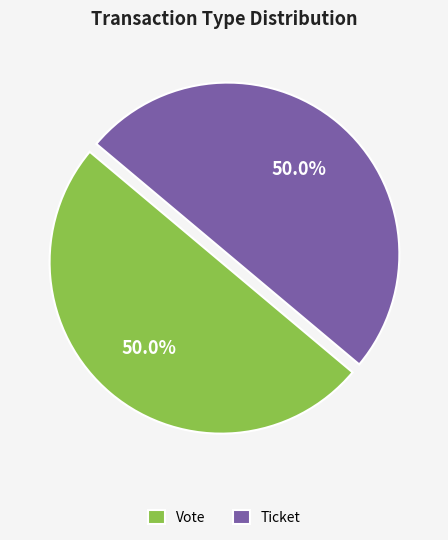

Is the sum of Ticket and Vote greater than half?

Yes